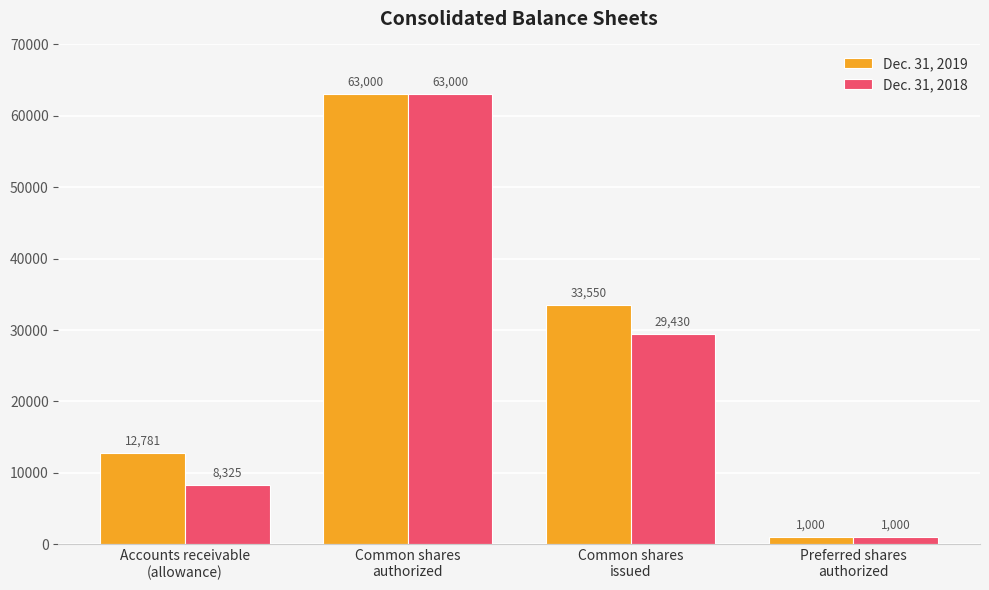

List the labels in order of Dec. 31, 2019 value, smallest first.

Preferred shares
authorized, Accounts receivable
(allowance), Common shares
issued, Common shares
authorized